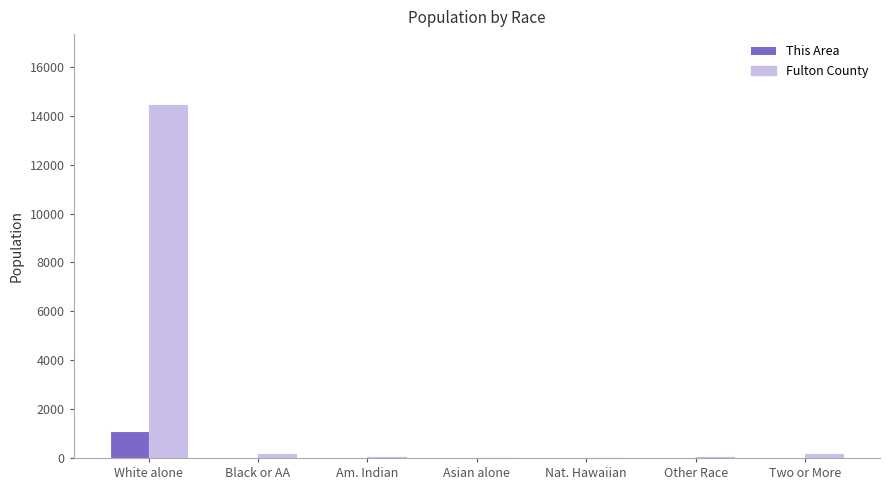

What is the greatest value displayed?

14450